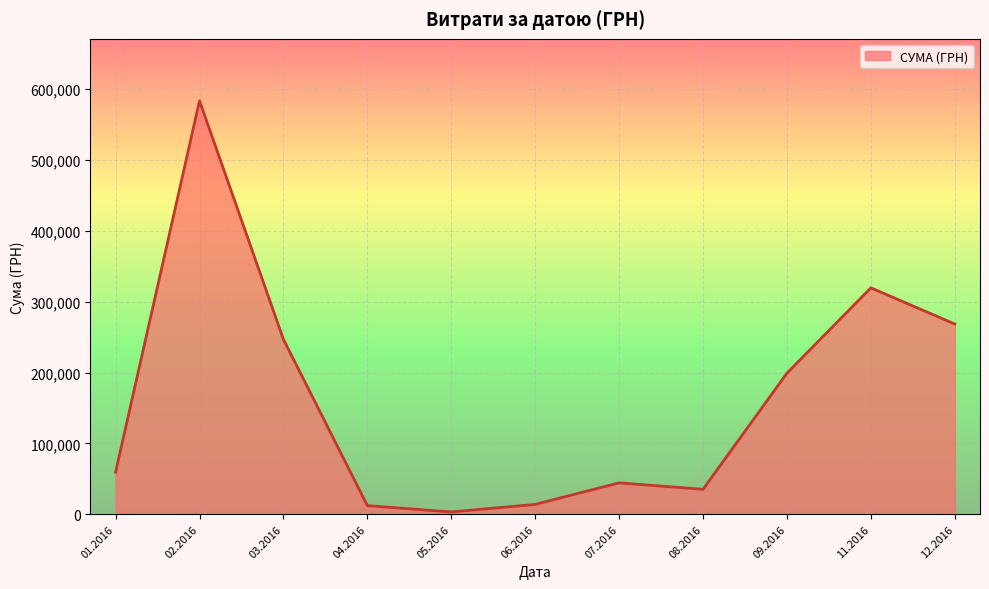

What is the greatest value displayed?

583556.1